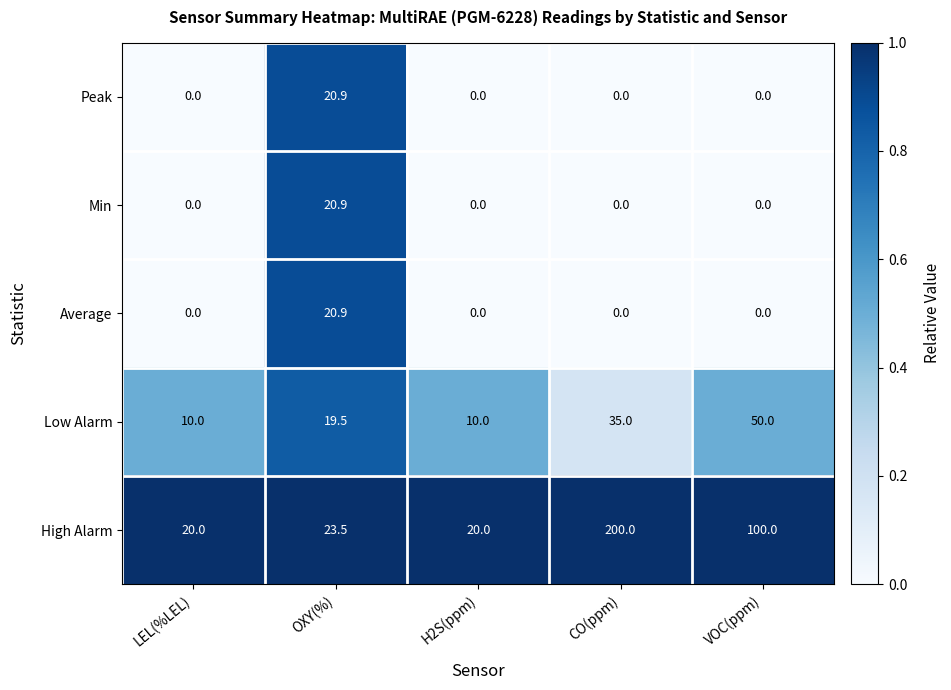

Which series changed the most between LEL(%LEL) and CO(ppm)?

High Alarm